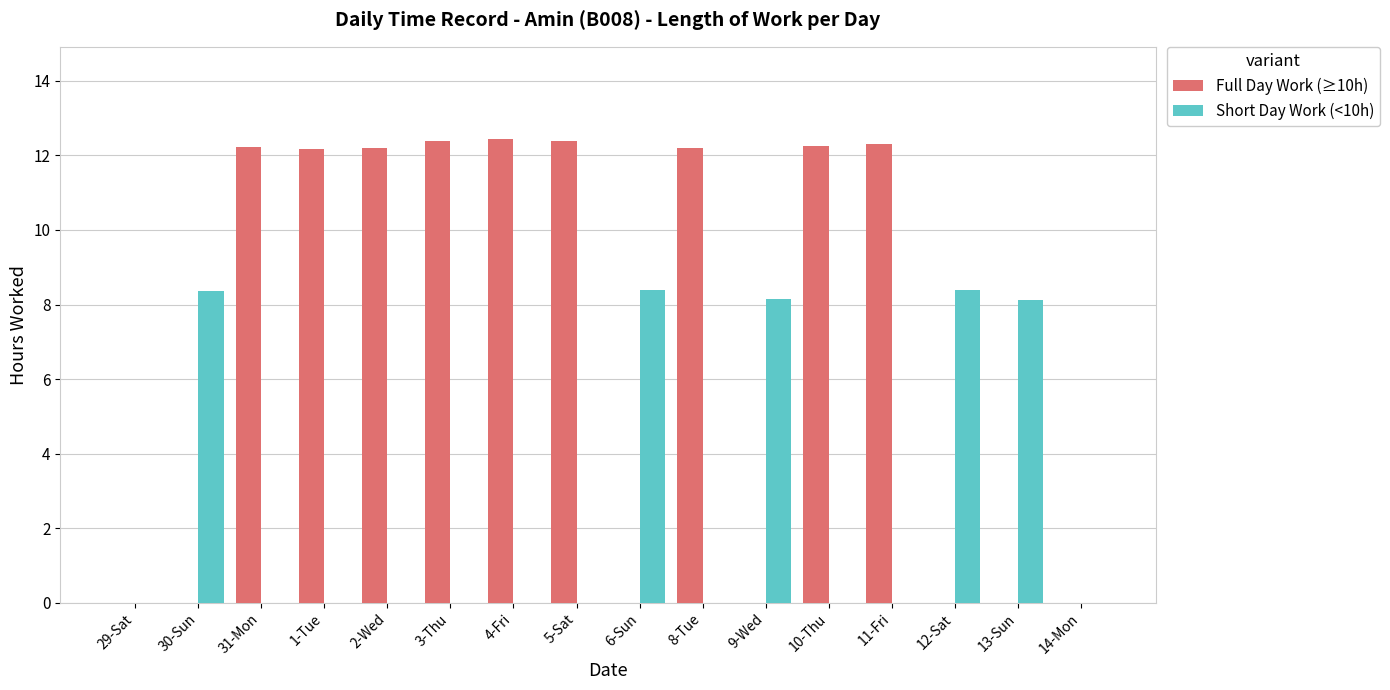

Are the bars horizontal?

No